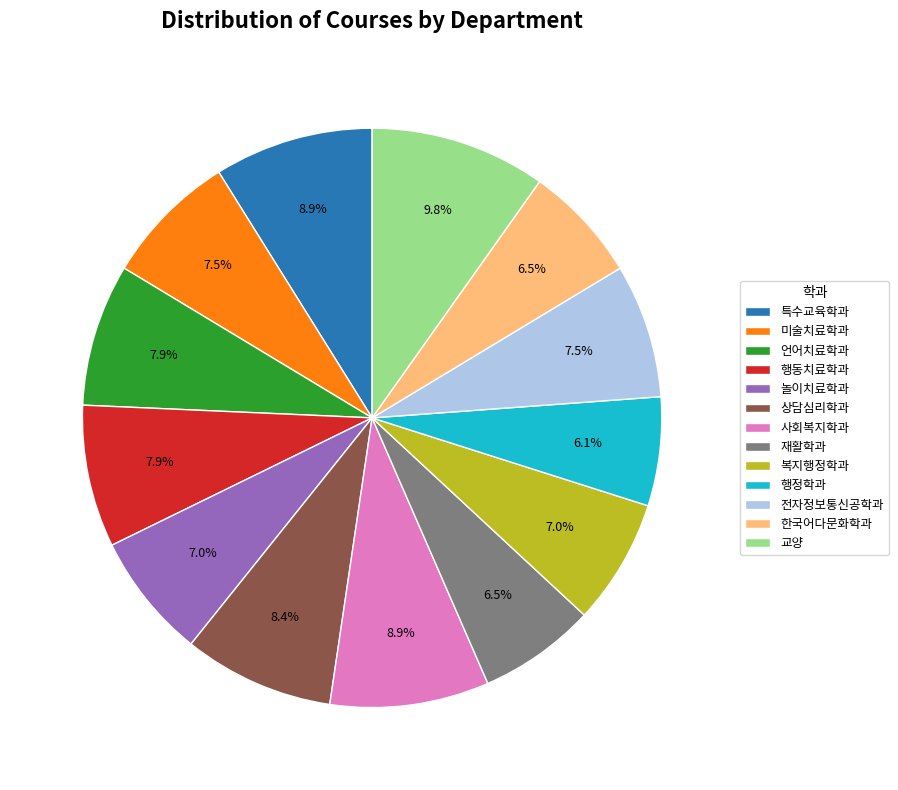

To the nearest percent, what portion does 상담심리학과 represent?

8%